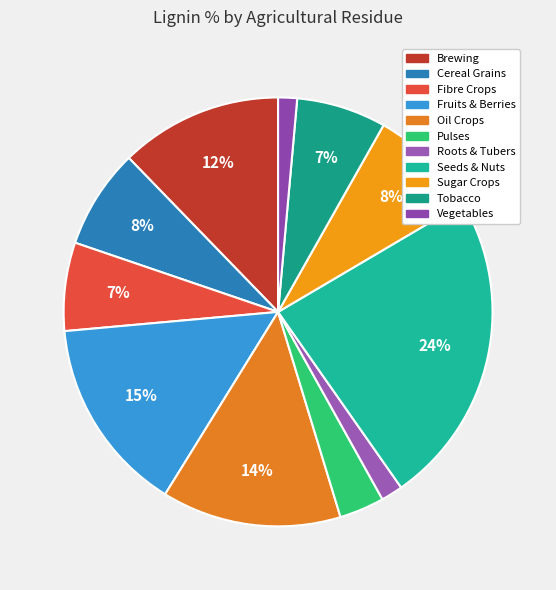

Rank the categories by value from highest to lowest.

Seeds & Nuts, Fruits & Berries, Oil Crops, Brewing, Sugar Crops, Cereal Grains, Tobacco, Fibre Crops, Pulses, Roots & Tubers, Vegetables